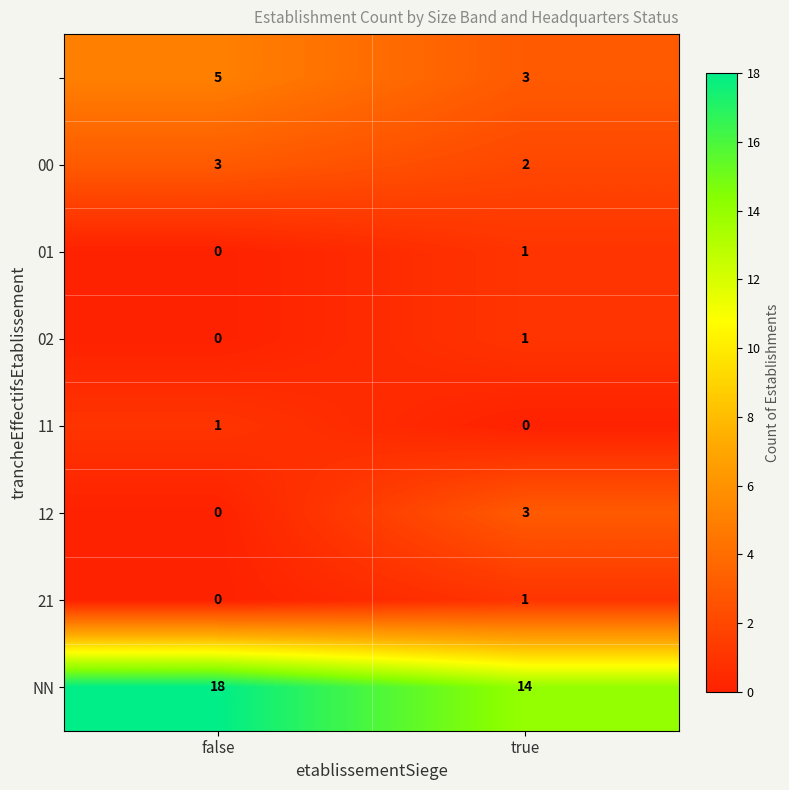

At which category does the chart reach its peak across all series?

false